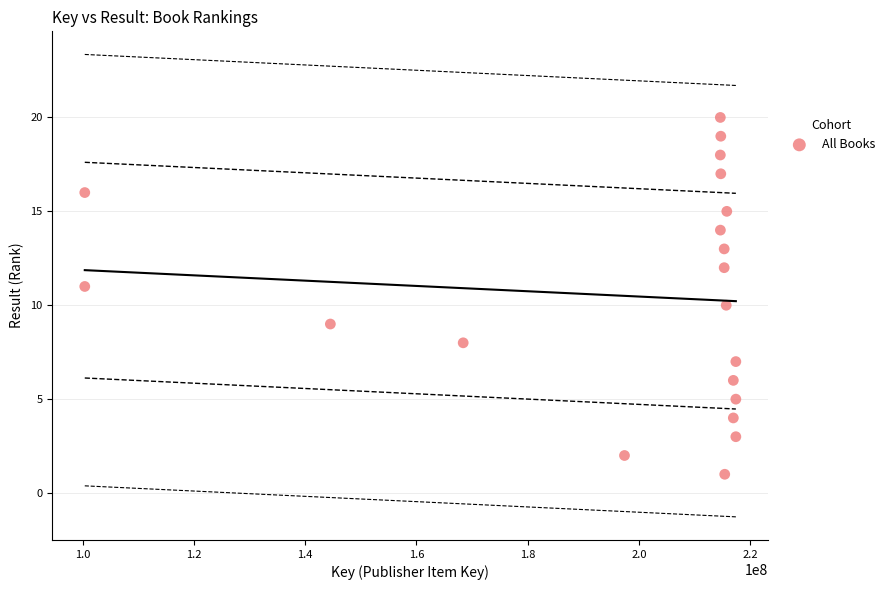

What is the range of X values (max minus min)?

116994382